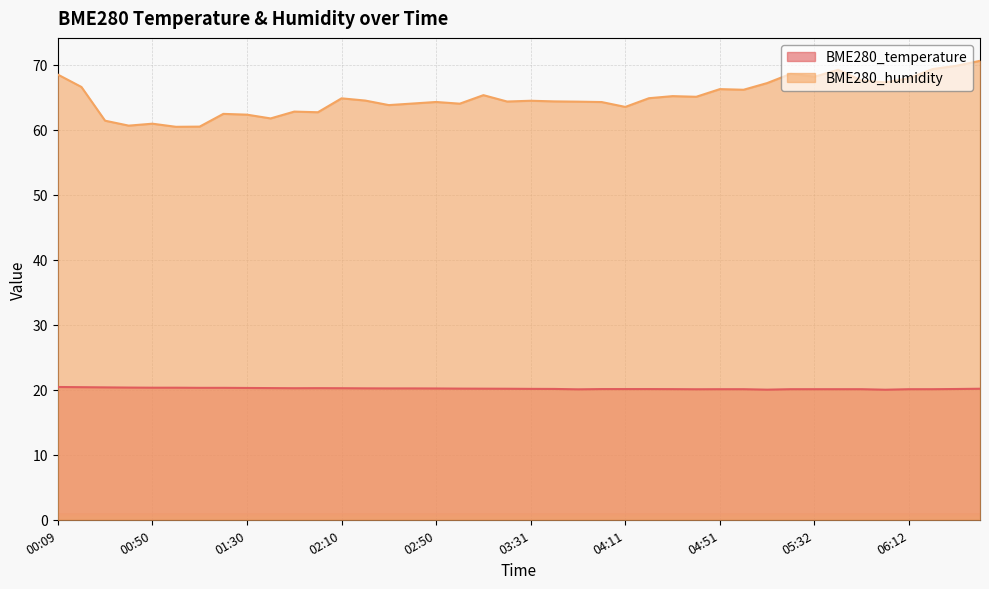

Which has a higher value, 02:20 or 06:22?

02:20